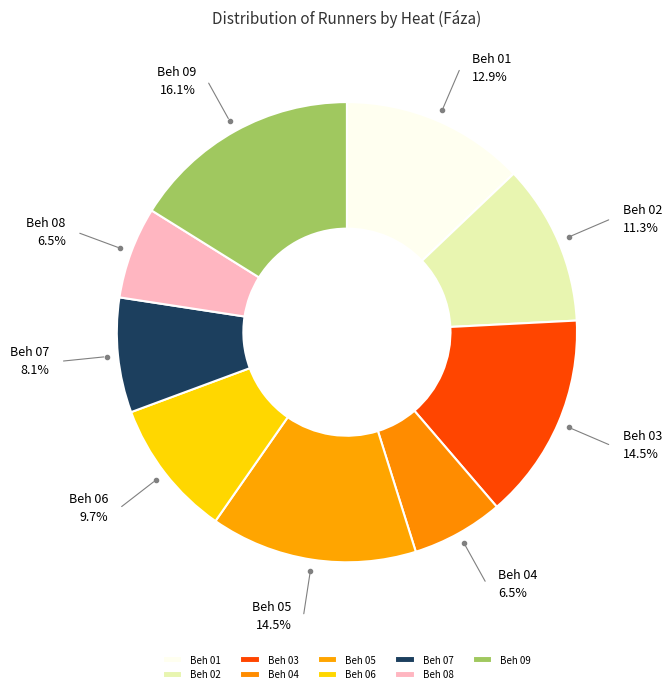

Does any single category account for the majority?

No